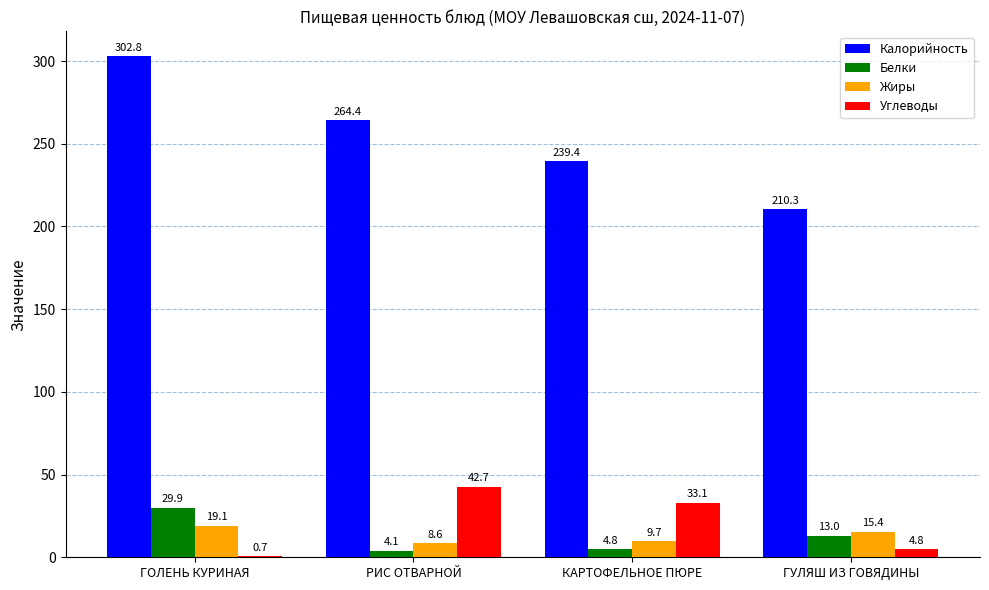

Which category has the highest value in the Жиры series?

ГОЛЕНЬ КУРИНАЯ